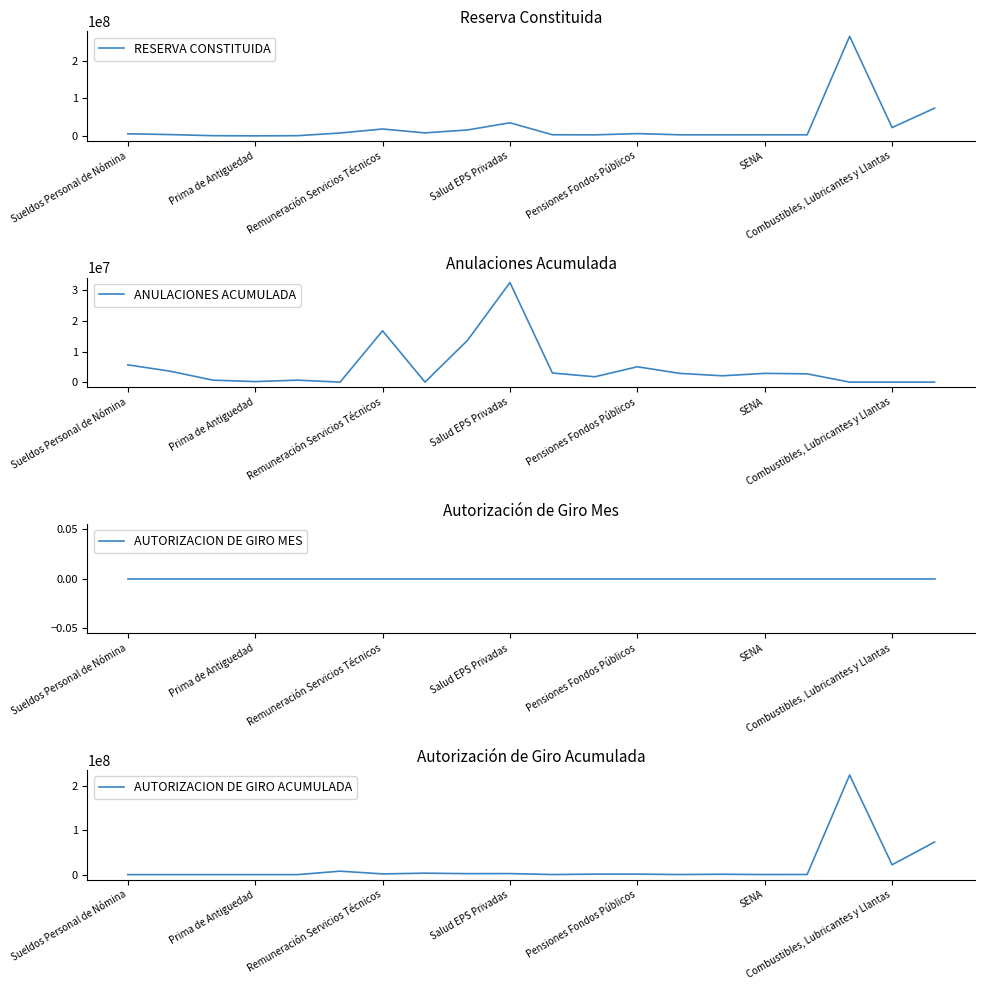

The RESERVA CONSTITUIDA series shows 9427173 at Combustibles, Lubricantes y Llantas. True or false?

False